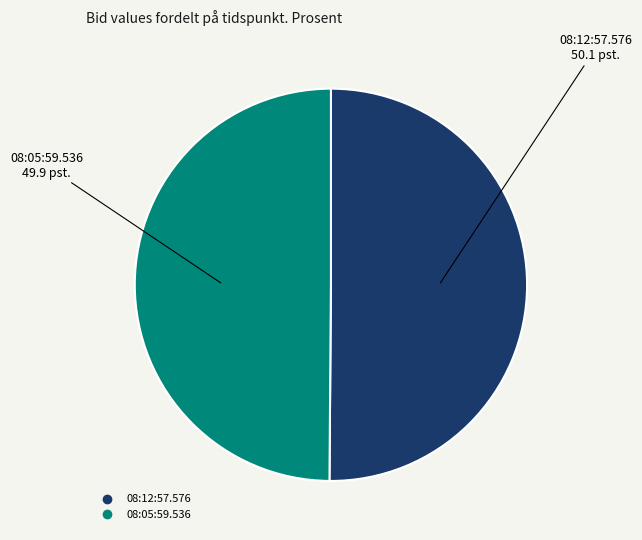

What is the ratio of the value at 08:12:57.576 to the value at 08:05:59.536?

1.0